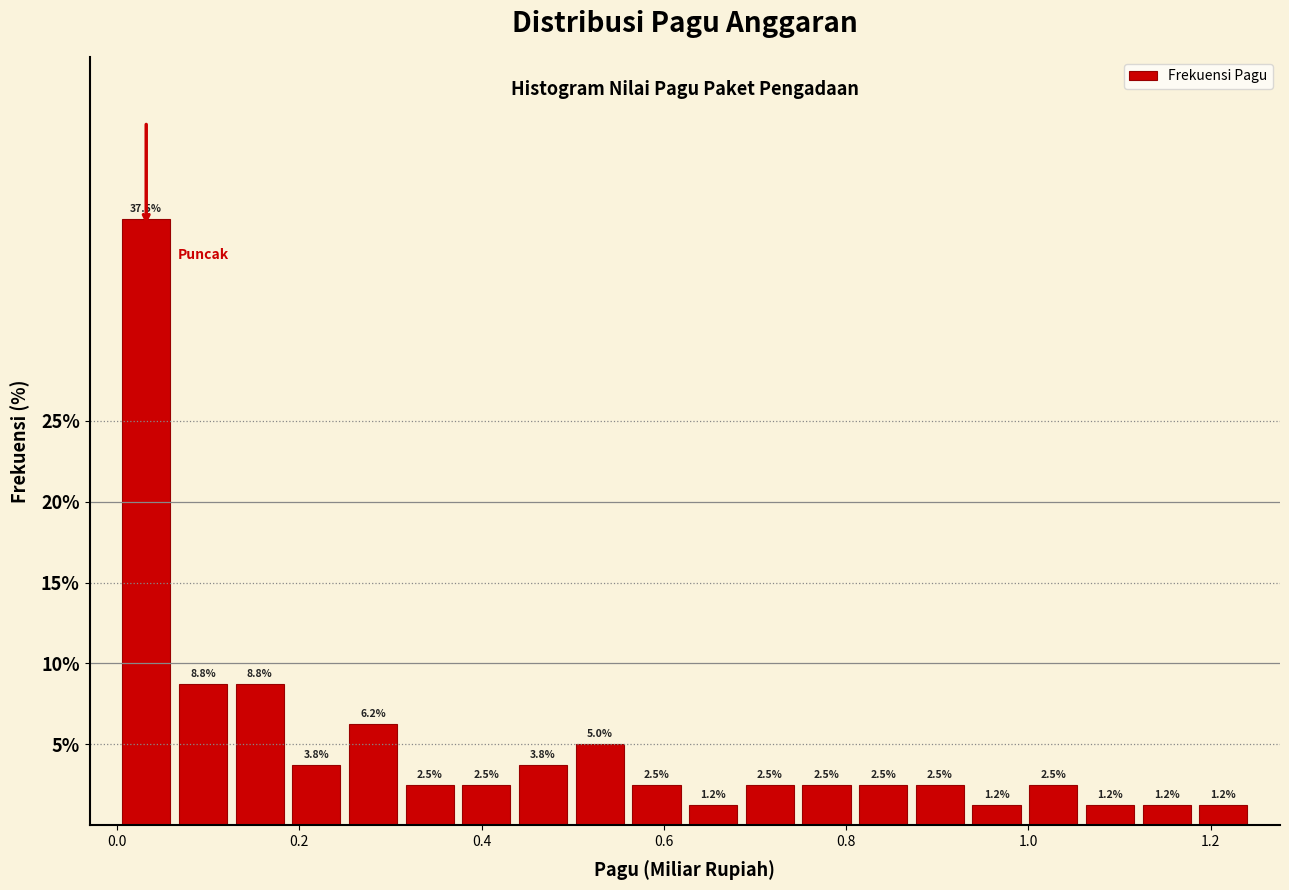

Read against the x-axis, roughly where is the centre of the tallest bar?

0.04